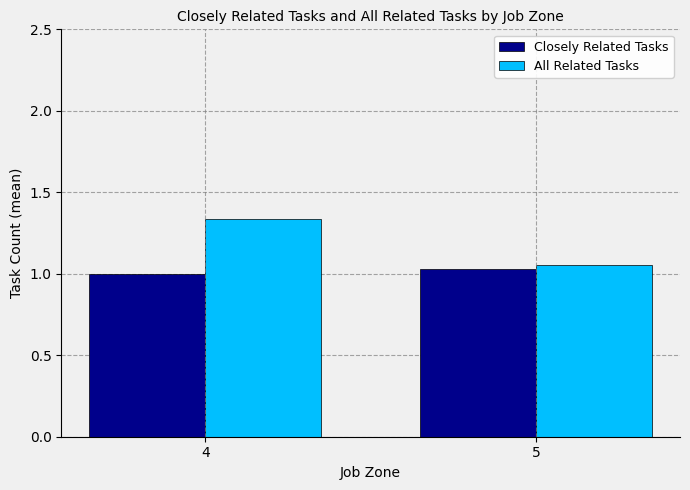

Which category has the highest value in the All Related Tasks series?

4